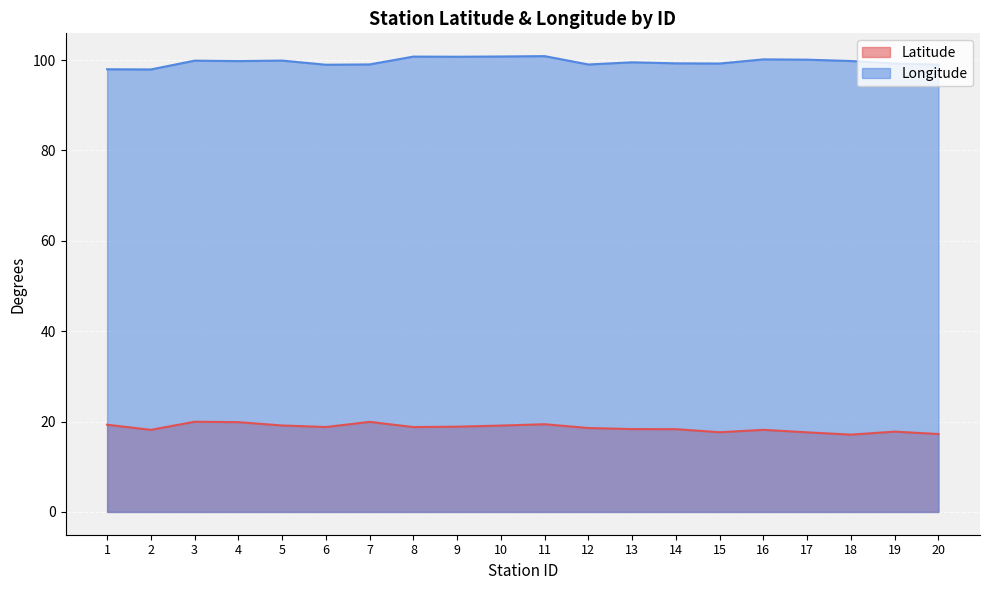

At which category does the chart reach its minimum across all series?

18